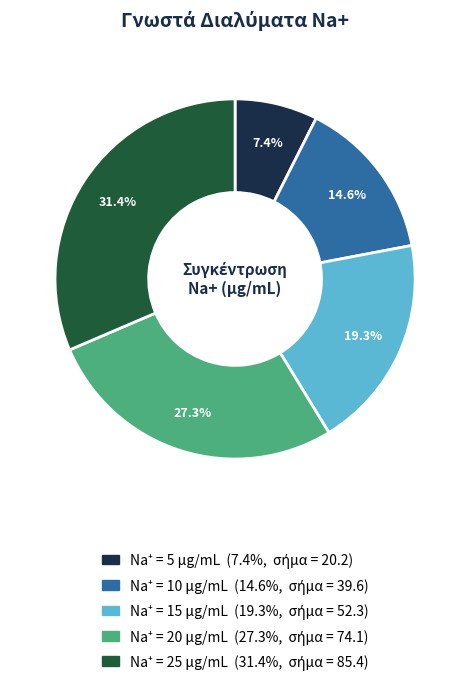

Does any single category account for the majority?

No